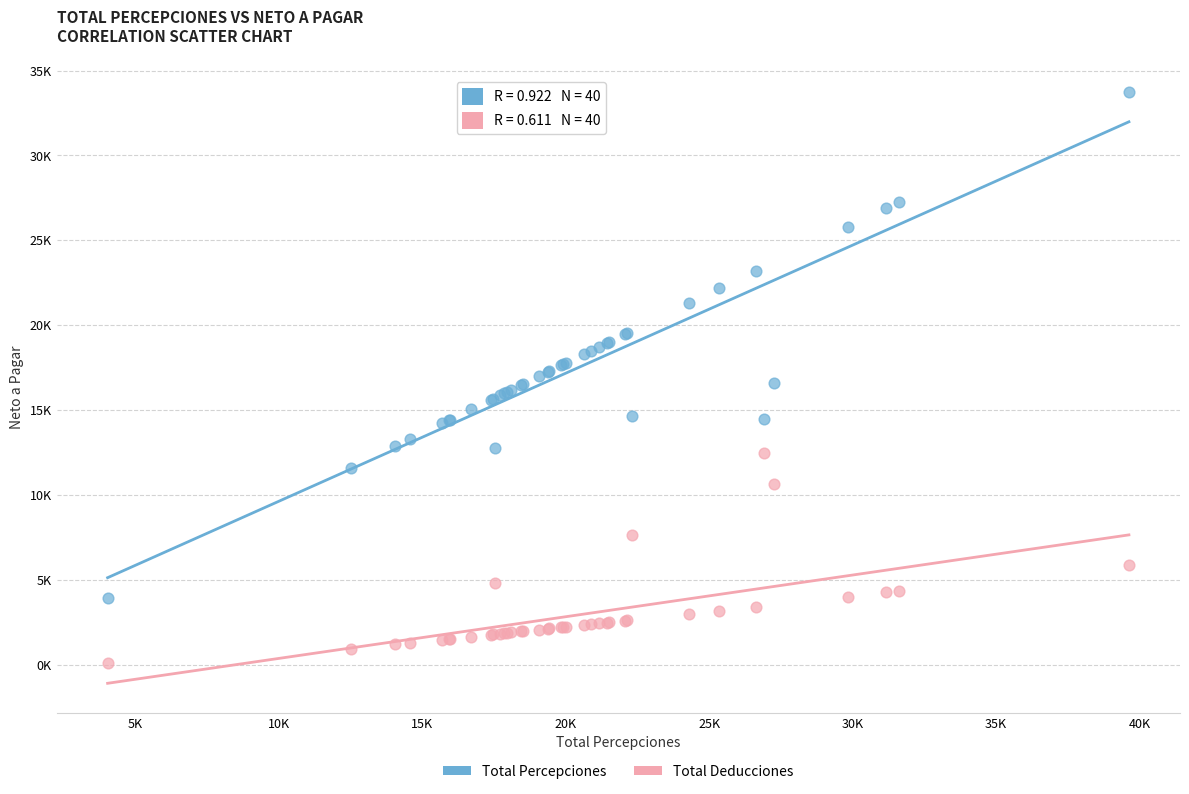

Which series contains the lowest Y value?

Total Deducciones